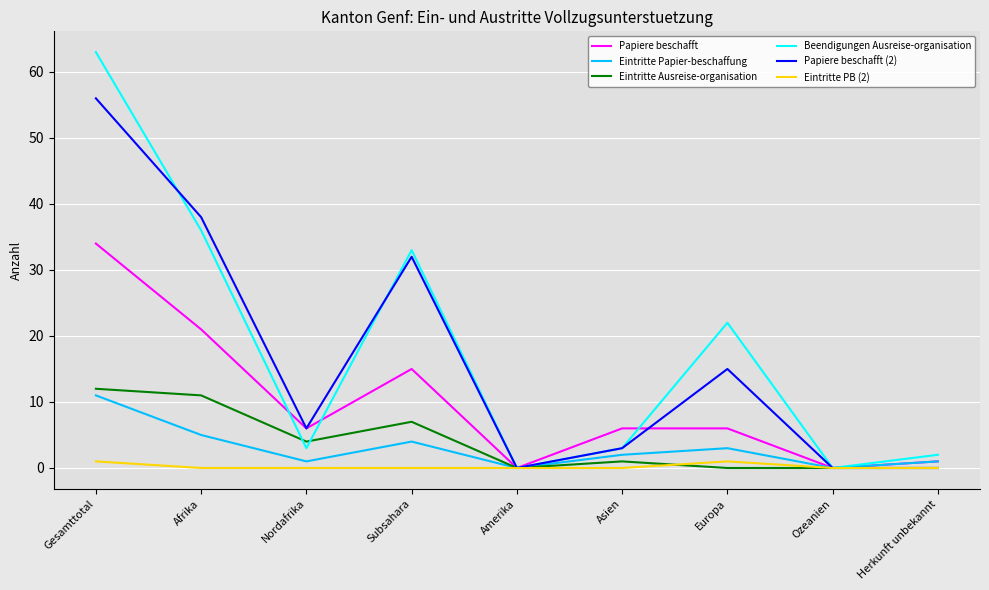

The value of Papiere beschafft at Subsahara is 6. True or false?

False